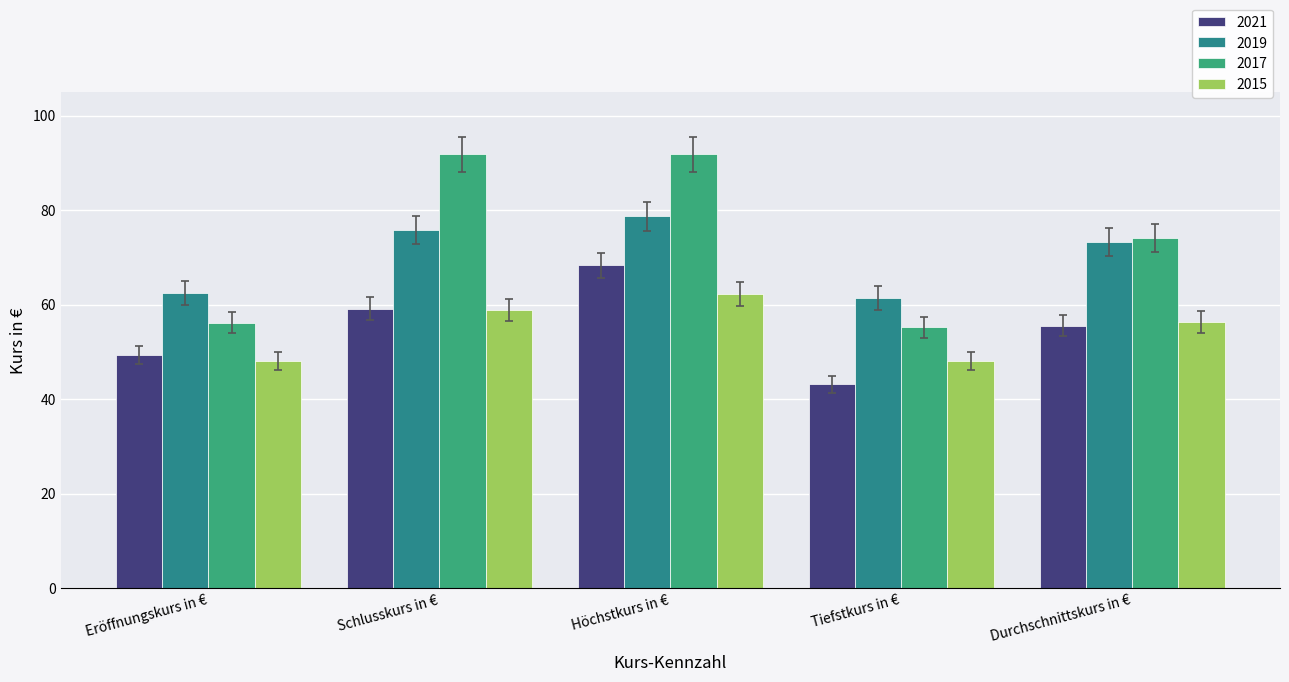

At how many categories does at least one series exceed 55?

5